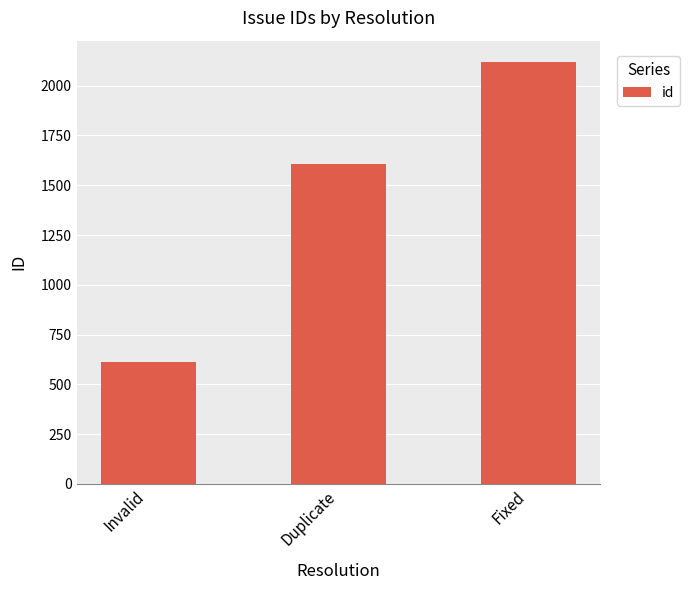

Which label corresponds to the largest value in the chart?

Fixed